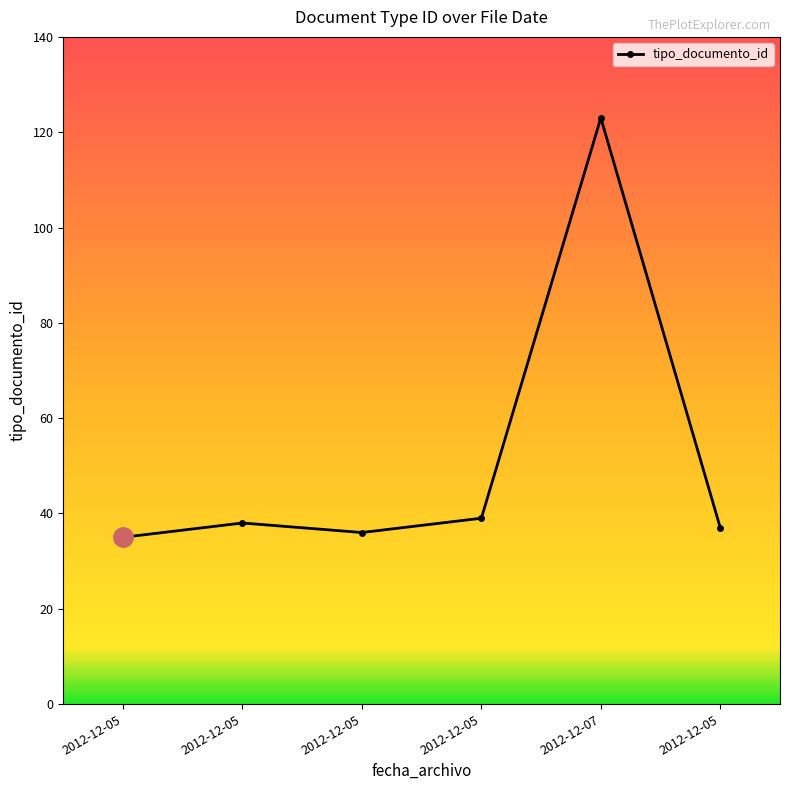

What is the sum of all values?

308